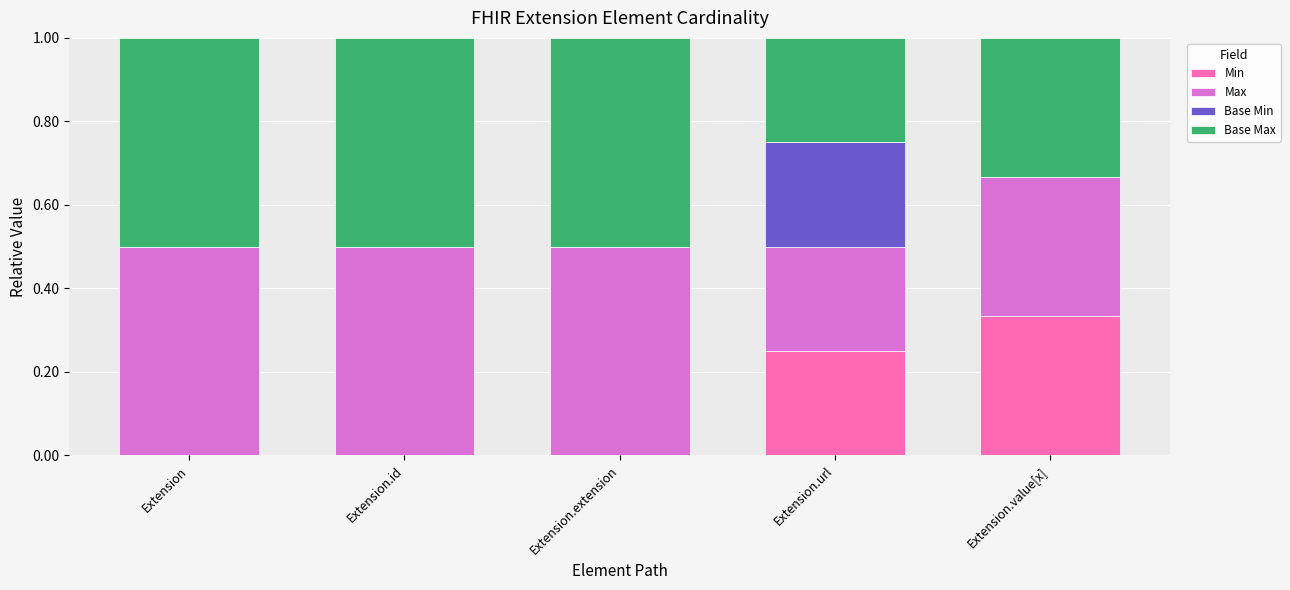

How many series are shown in this chart?

4